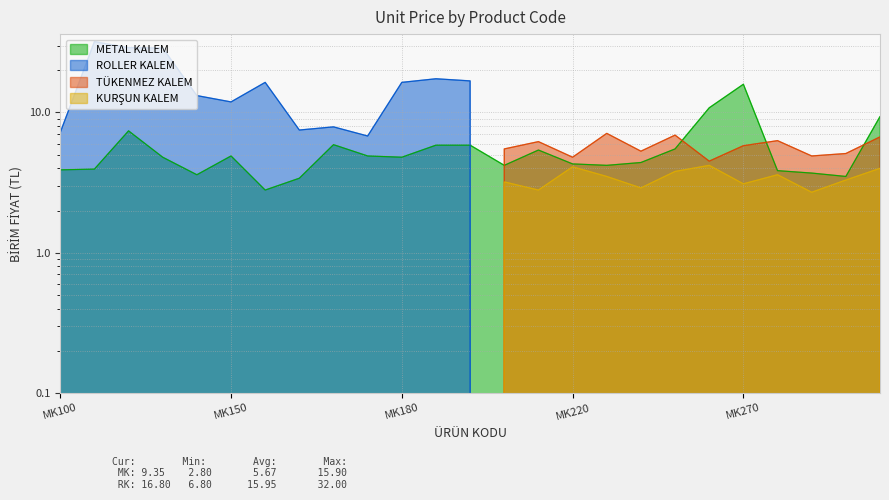

Reading left to right, list all the values displayed in this chart.

METAL KALEM: 3.9	4.0	7.4	4.8	3.6	4.9	2.8	3.4	5.9	4.9	4.8	5.8	5.8	4.2	5.4	4.3	4.2	4.4	5.5	10.8	15.9	3.9	3.7	3.5	9.3
ROLLER KALEM: 7.2	32.0	29.0	28.8	13.2	11.9	16.4	7.5	7.9	6.8	16.4	17.4	16.8	0.0	0.0	0.0	0.0	0.0	0.0	0.0	0.0	0.0	0.0	0.0	0.0
TÜKENMEZ KALEM: 0.0	0.0	0.0	0.0	0.0	0.0	0.0	0.0	0.0	0.0	0.0	0.0	0.0	5.5	6.2	4.8	7.1	5.3	6.9	4.5	5.8	6.3	4.9	5.1	6.7
KURŞUN KALEM: 0.0	0.0	0.0	0.0	0.0	0.0	0.0	0.0	0.0	0.0	0.0	0.0	0.0	3.2	2.8	4.1	3.5	2.9	3.8	4.2	3.1	3.6	2.7	3.3	4.0